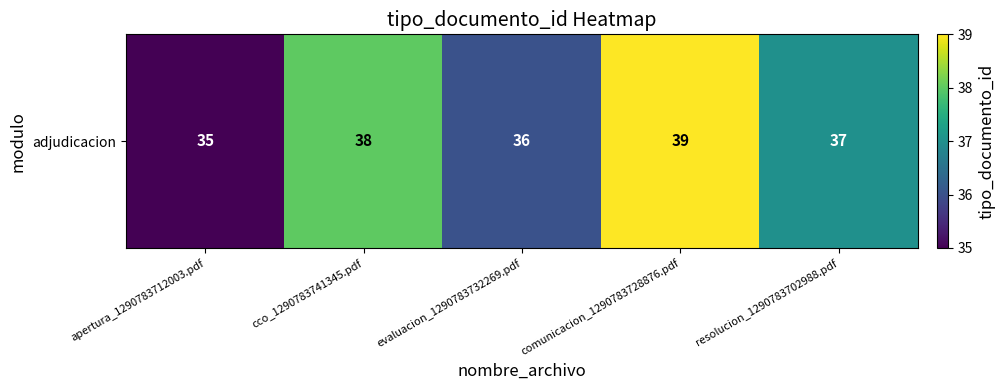

Is it true that the value at apertura_1290783712003.pdf is 35?

True